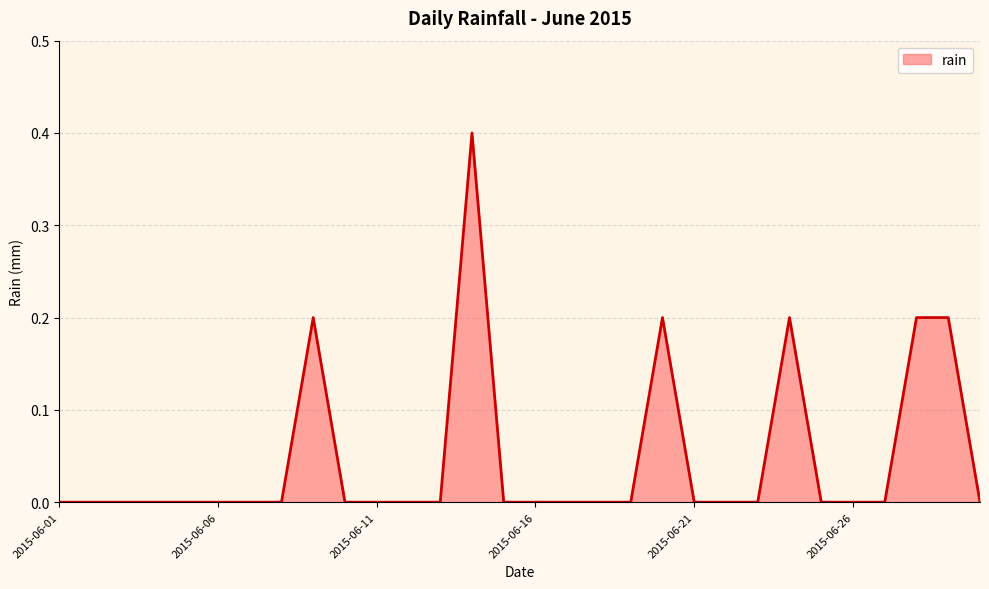

Reading left to right, extract all data points from this chart.

0.0	0.0	0.0	0.0	0.0	0.0	0.0	0.0	0.2	0.0	0.0	0.0	0.0	0.4	0.0	0.0	0.0	0.0	0.0	0.2	0.0	0.0	0.0	0.2	0.0	0.0	0.0	0.2	0.2	0.0